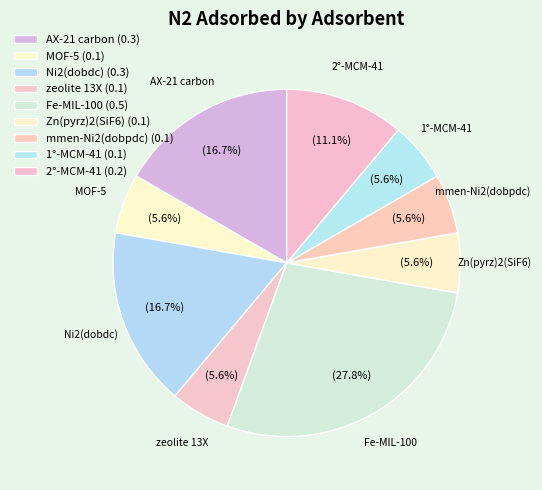

What percentage is the Fe-MIL-100 slice, to the nearest percent?

28%